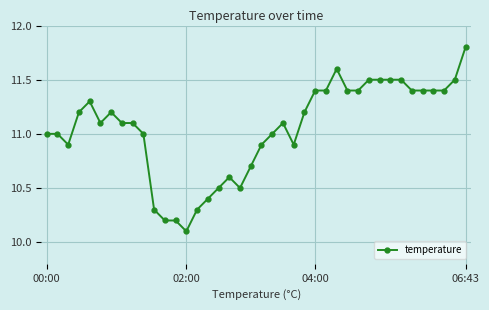

What is the value of the 10th point from the left?

11.0